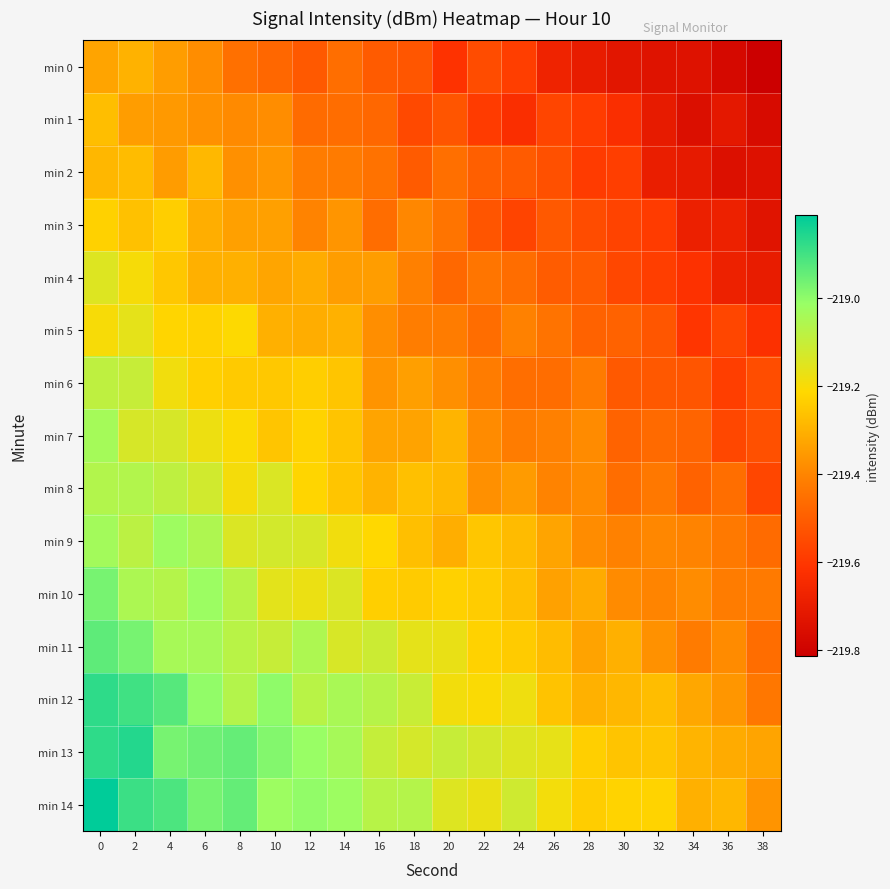

What is the spread (max minus min) of values at 6?

0.4